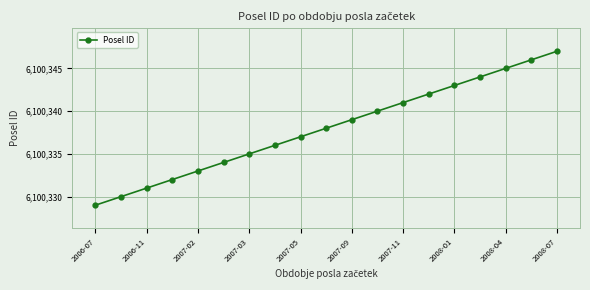

What is the sum of all values?

115906422